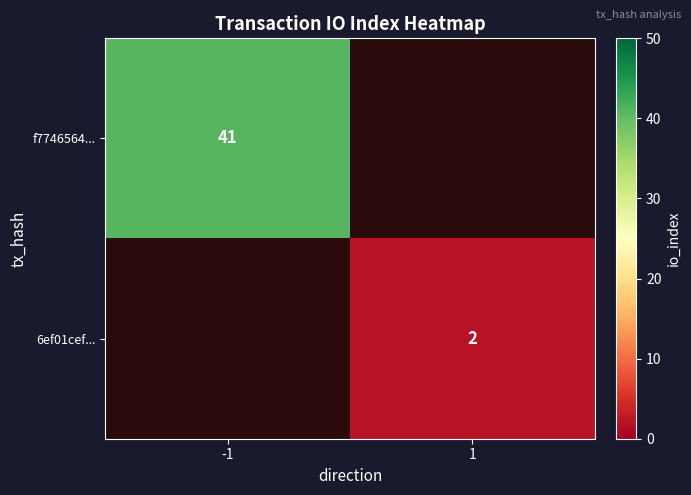

Is the value of f7746564... at -1 greater than the value of 6ef01cef... at 1?

Yes